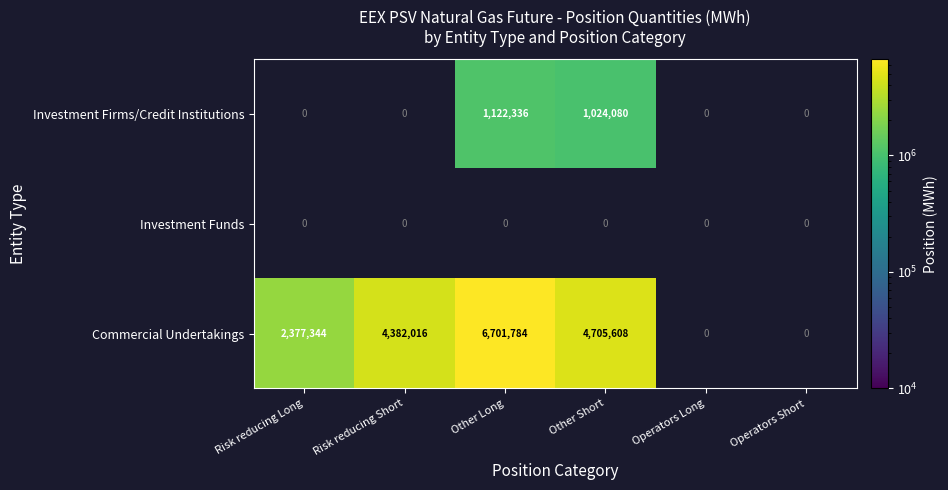

The value of Commercial Undertakings at Risk reducing Short is 1390976. True or false?

False